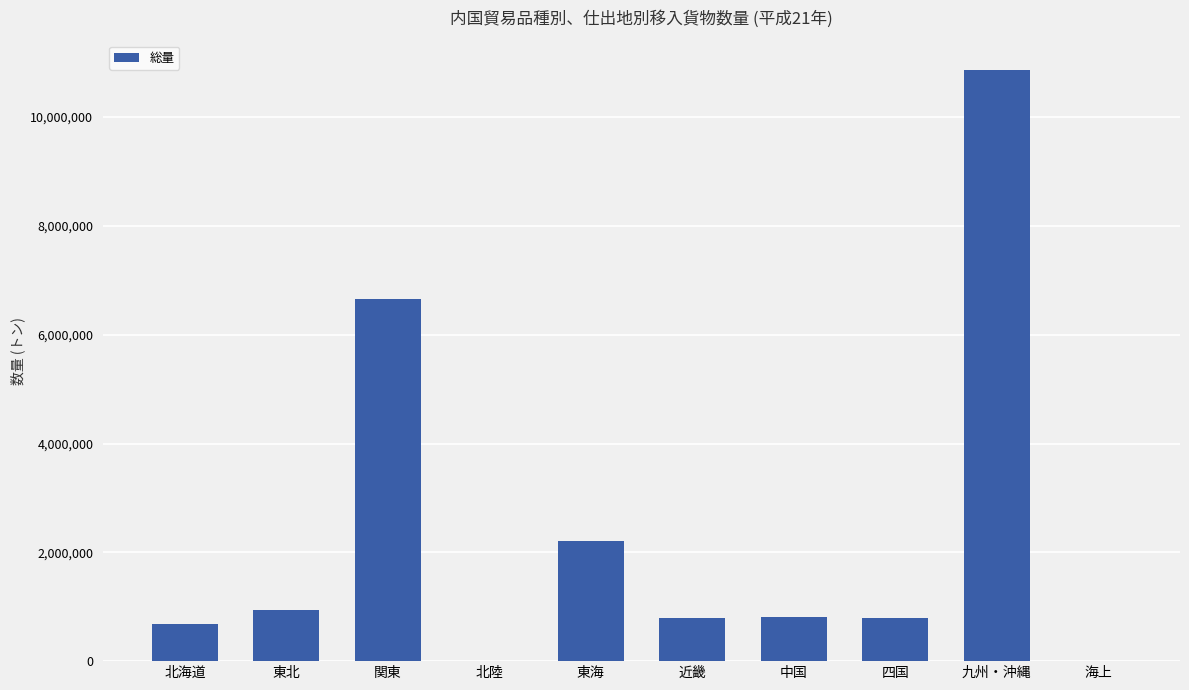

What is the change in value from 北海道 to 東北?

+250673